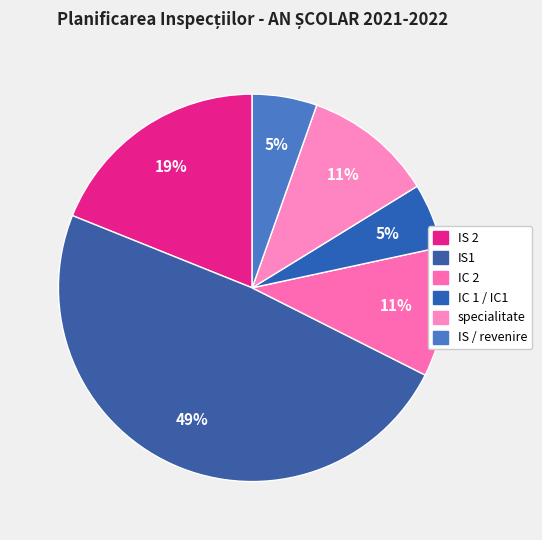

What percentage is the IC 2 slice, to the nearest percent?

11%